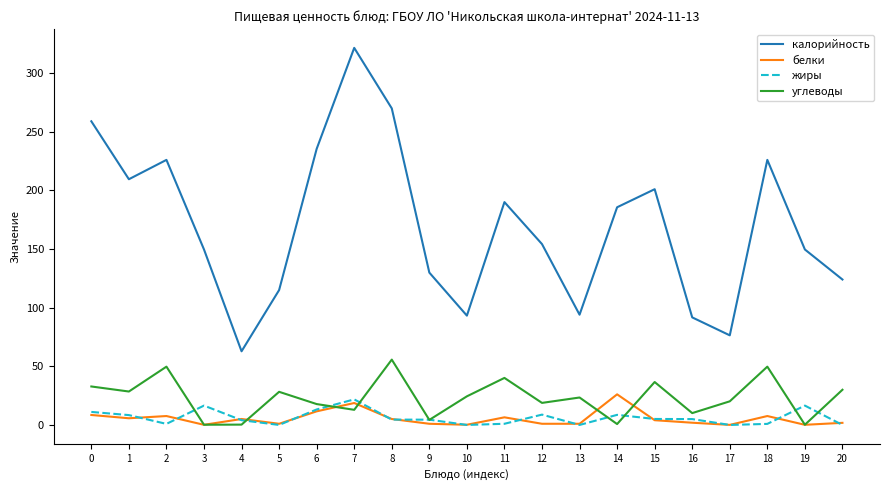

Count the number of data series in this chart.

4